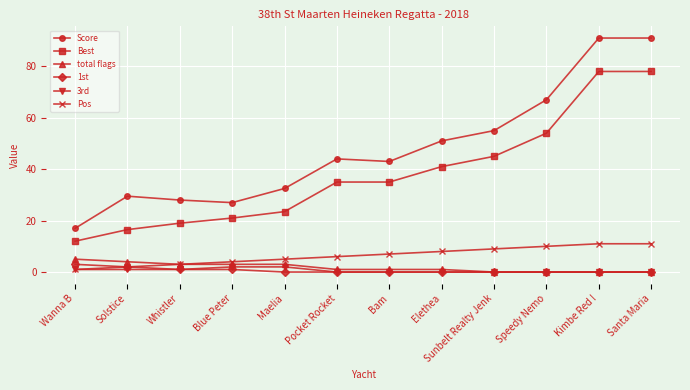

What is the label of the 1st point from the left?

Wanna B